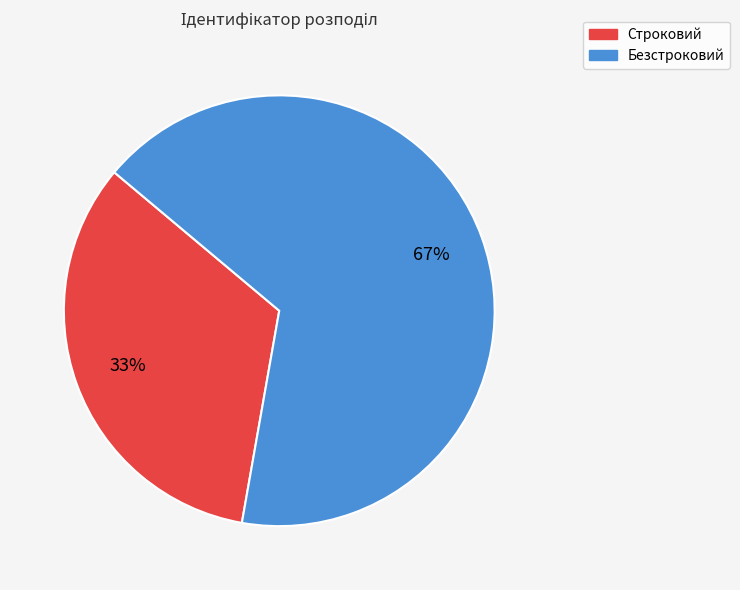

To the nearest percent, what portion does Безстроковий represent?

67%